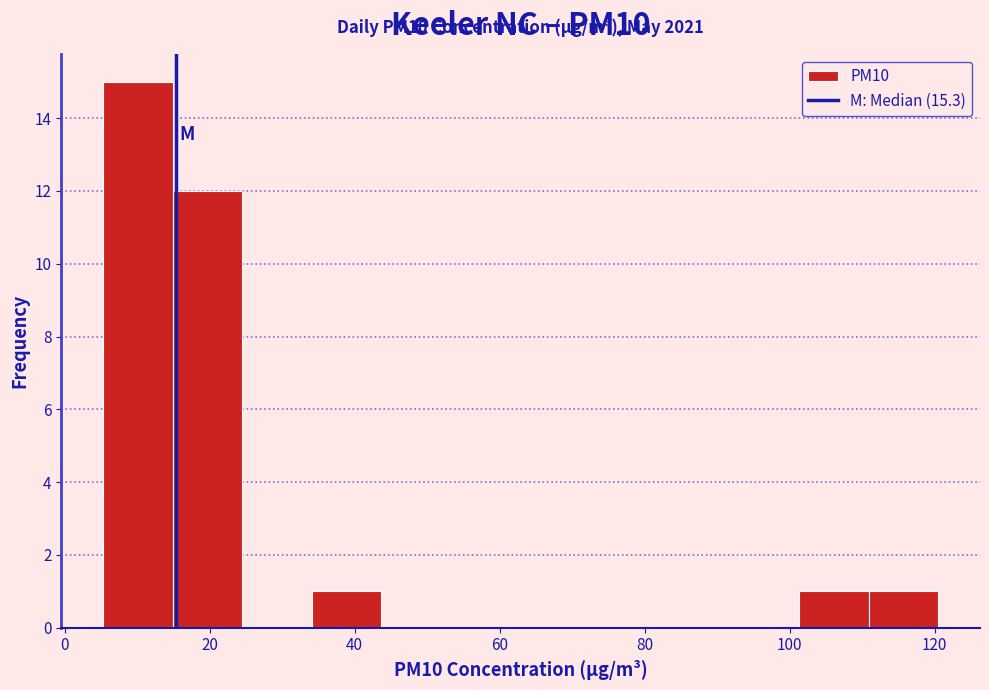

Which range on the x-axis has the tallest bar?

6 to 14